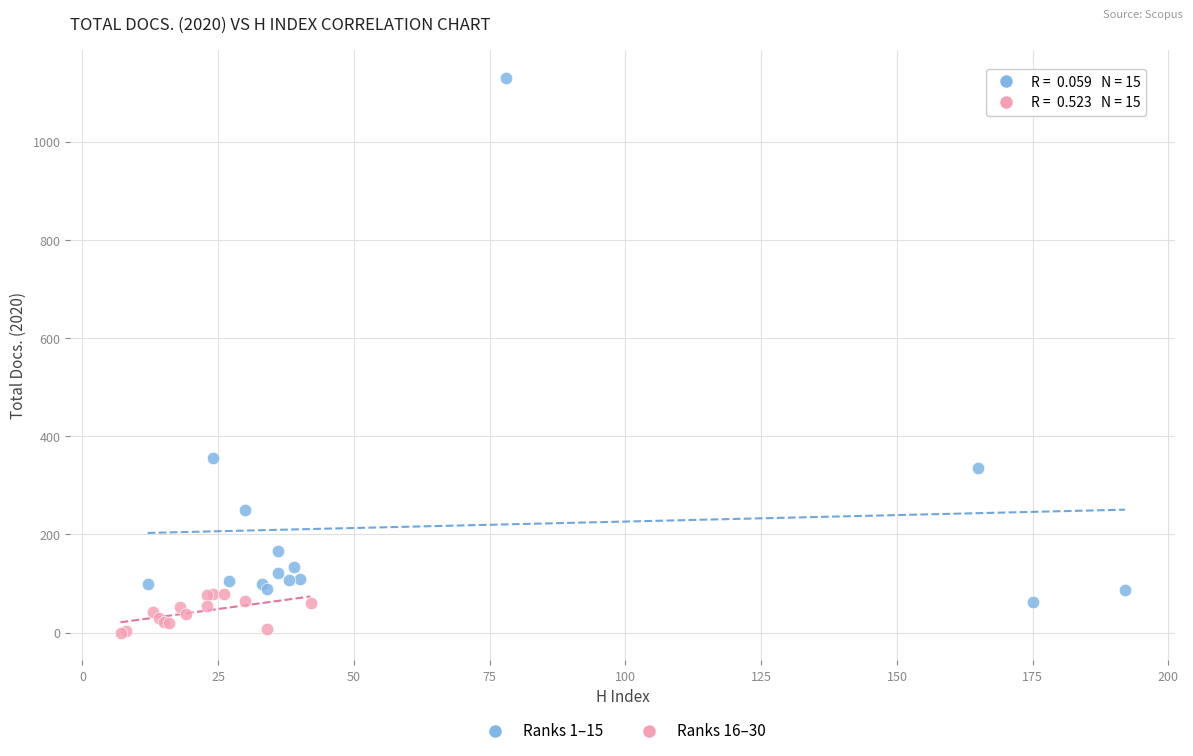

What are all the series names shown in the legend?

Ranks 1–15, Ranks 16–30